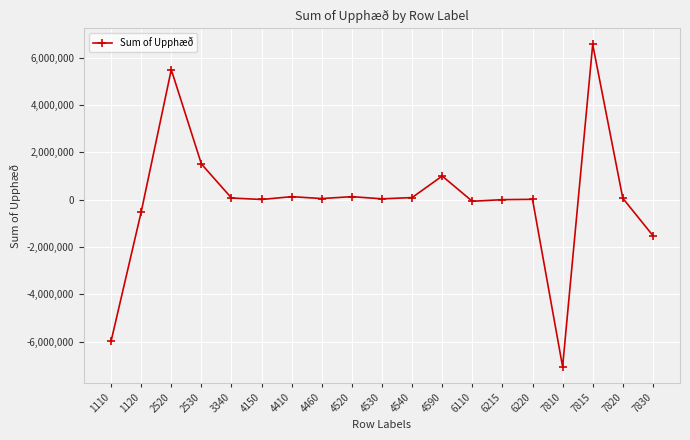

How many categories are shown in the chart?

19